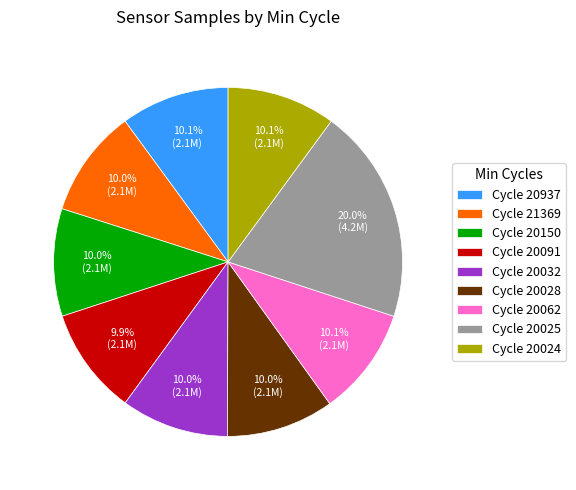

What percentage is NOT represented by Cycle 20062?

89.9%